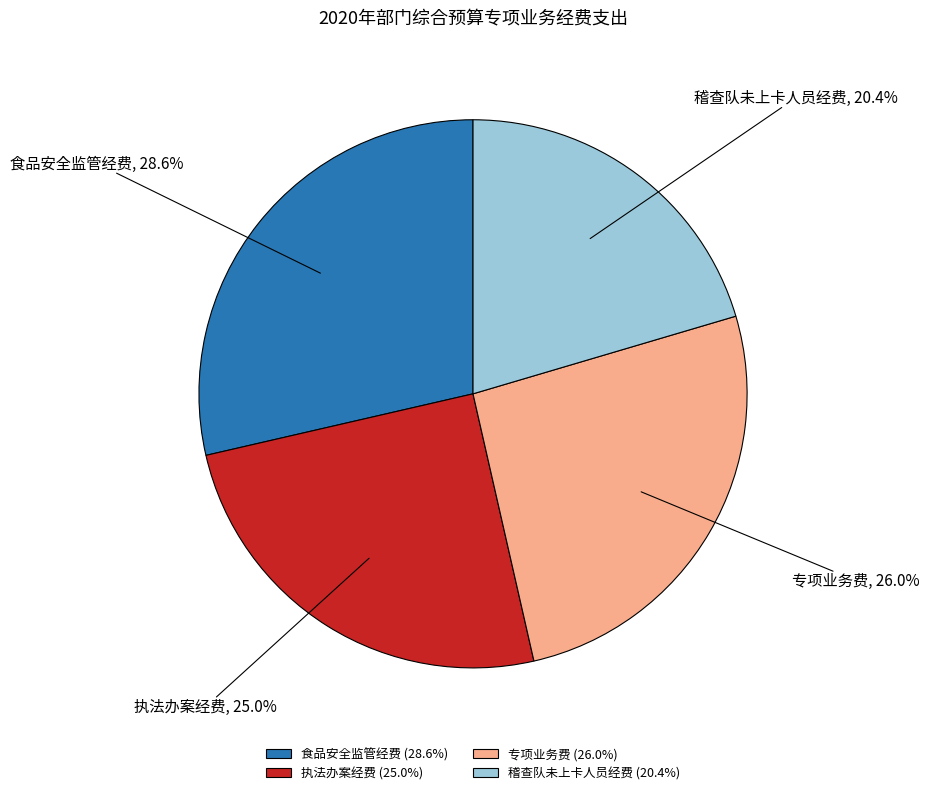

What percentage is the 专项业务费 slice, to the nearest percent?

26%